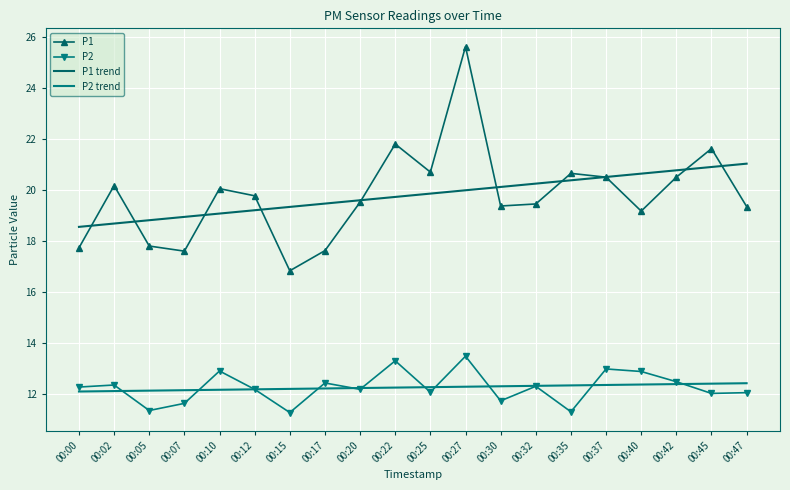

Which has a higher value, 00:00 or 00:05?

00:05